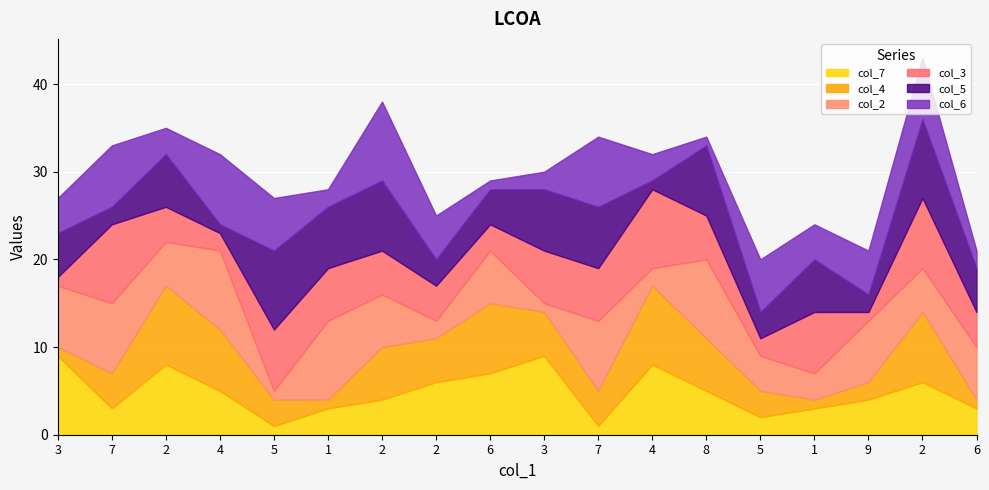

Where do col_3 and col_2 first cross each other?

3 and 7